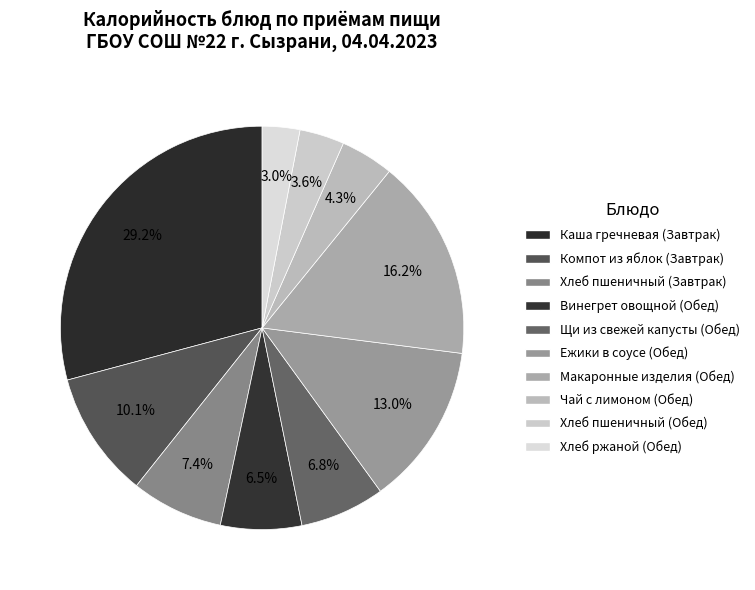

What percentage is the Щи из свежей капусты (Обед) slice, to the nearest percent?

7%